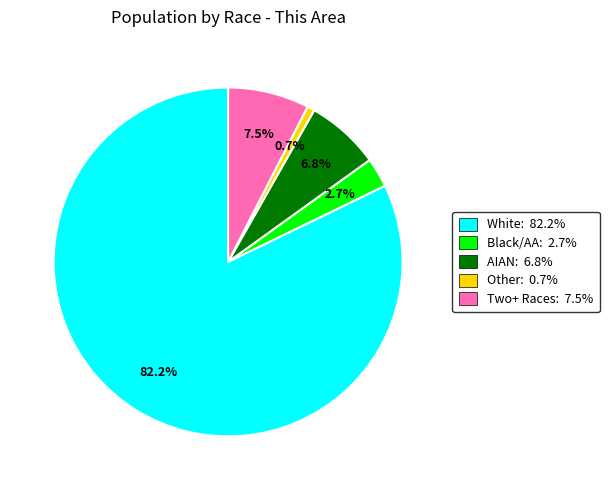

Is there any slice that represents more than half of the pie?

Yes